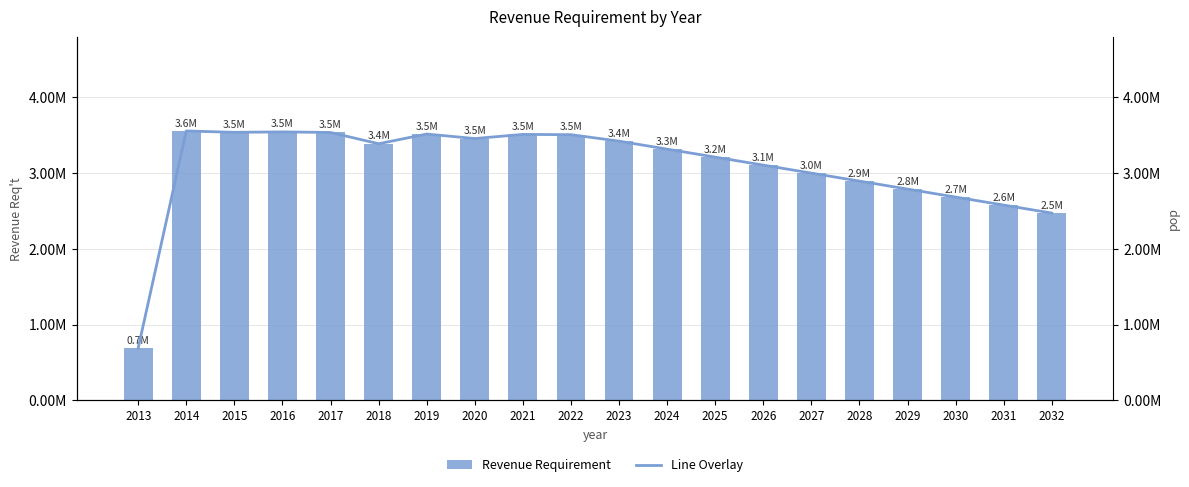

At which category is the sum across all series the highest?

2014